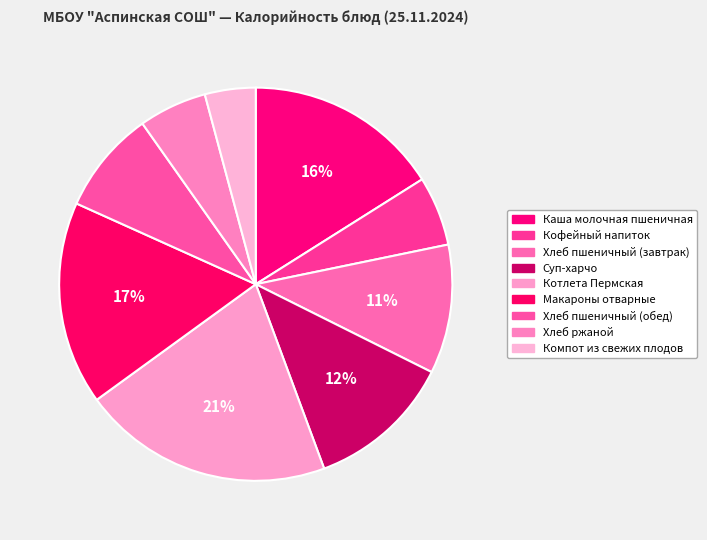

How many segments does this pie chart have?

9